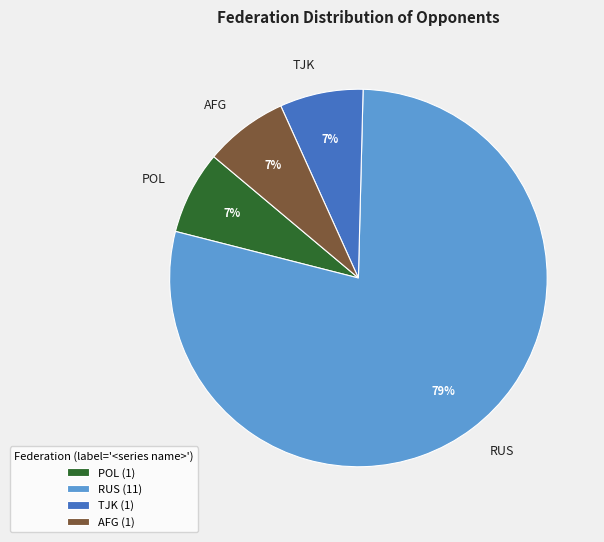

How many segments does this pie chart have?

4